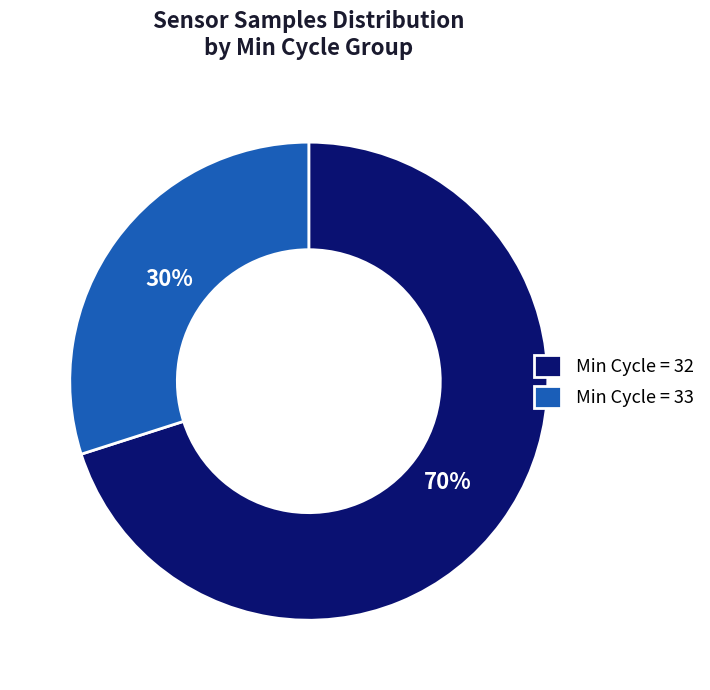

What is the ratio of the value at Min Cycle = 32 to the value at Min Cycle = 33?

2.3